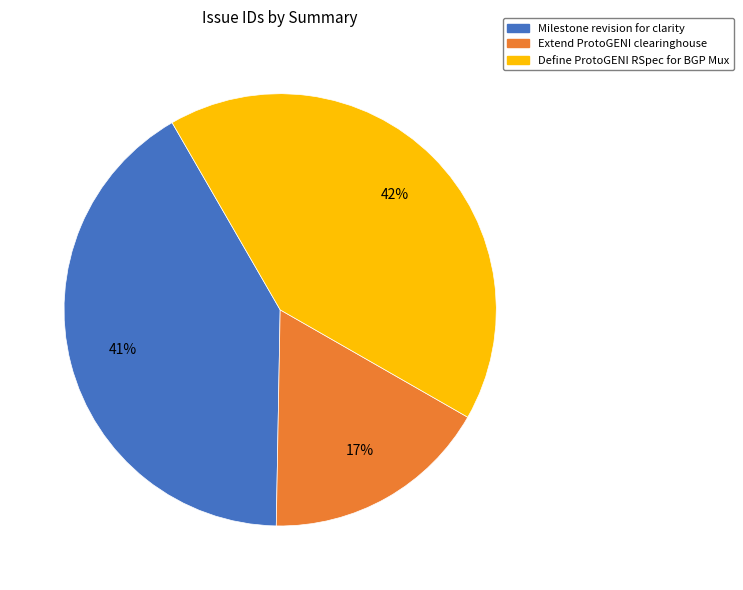

Approximately how many times larger is the value at Milestone revision for clarity compared to Define ProtoGENI RSpec for BGP Mux?

1.0